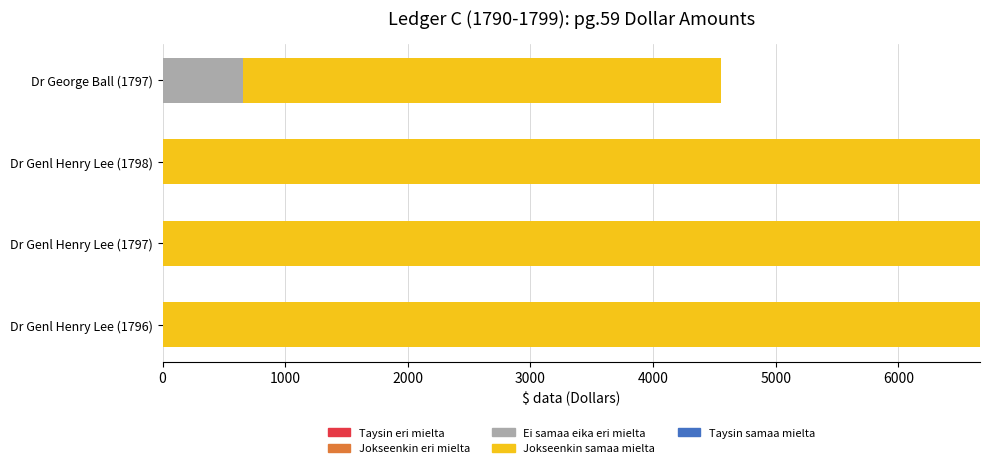

What is the total value across all series at Dr Genl Henry Lee (1797)?

6666